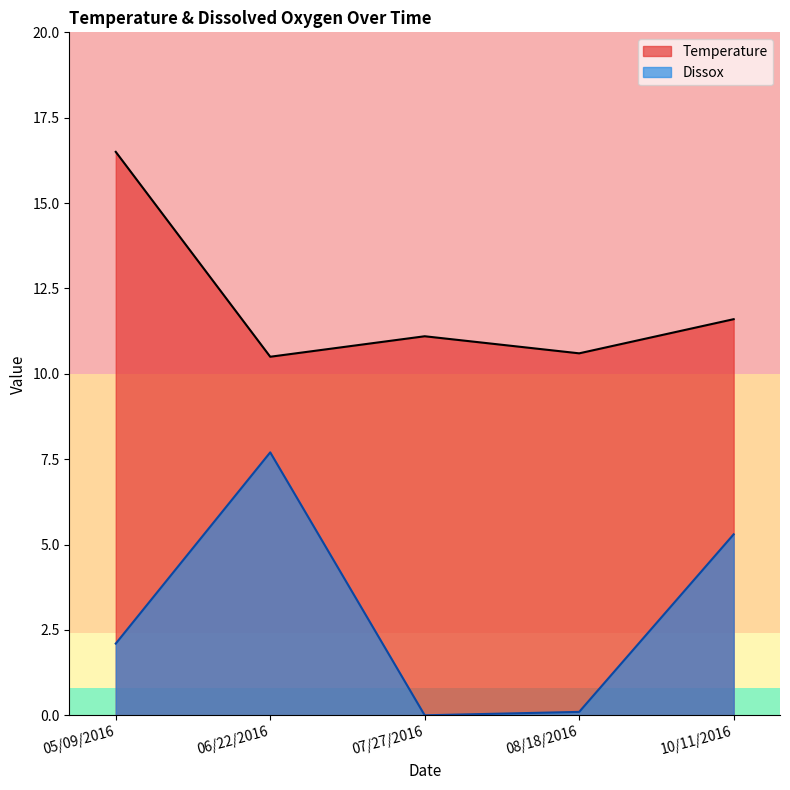

Where does the Temperature series first go above 11?

05/09/2016